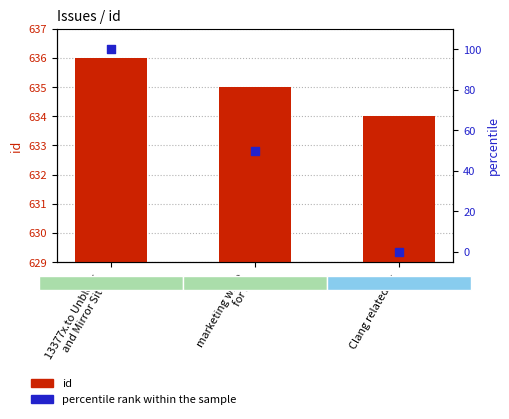

Which series contains the lowest Y value?

percentile rank within the sample